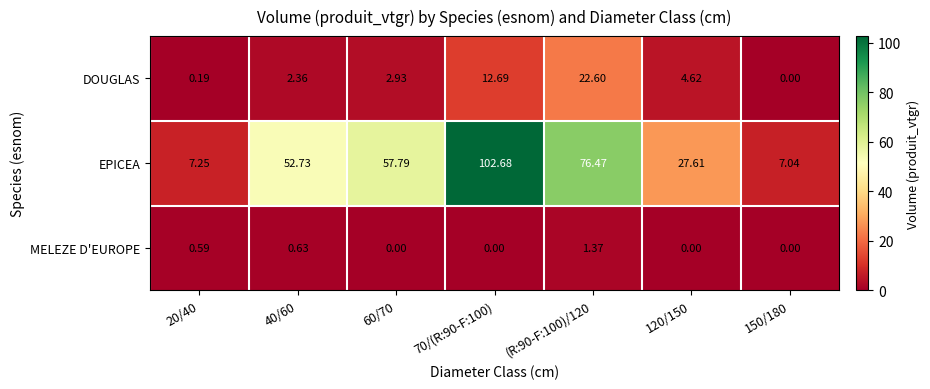

Is the value of MELEZE D'EUROPE at 150/180 greater than the value of DOUGLAS at 20/40?

No